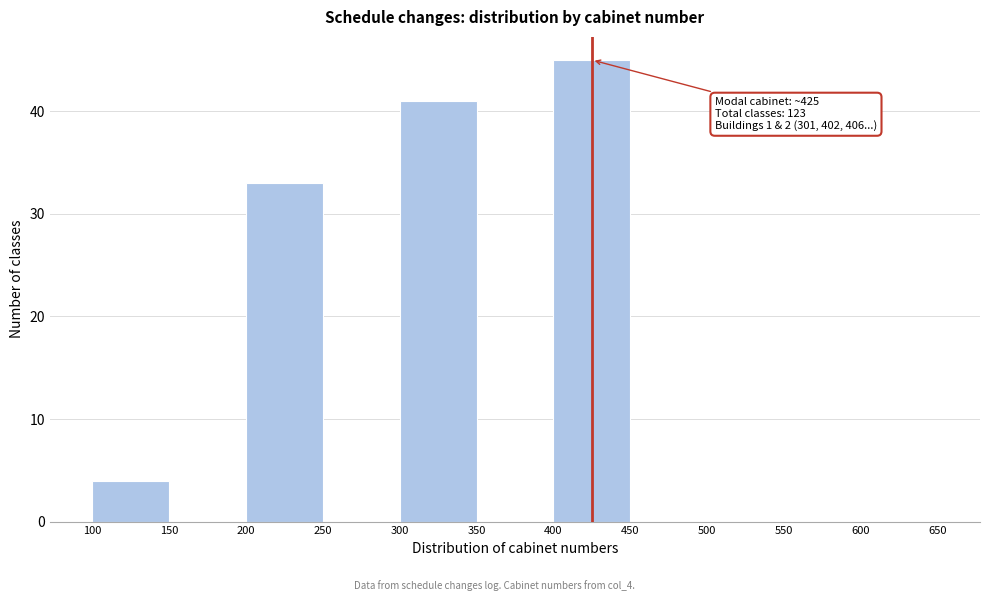

Which range on the x-axis has the tallest bar?

400 to 450